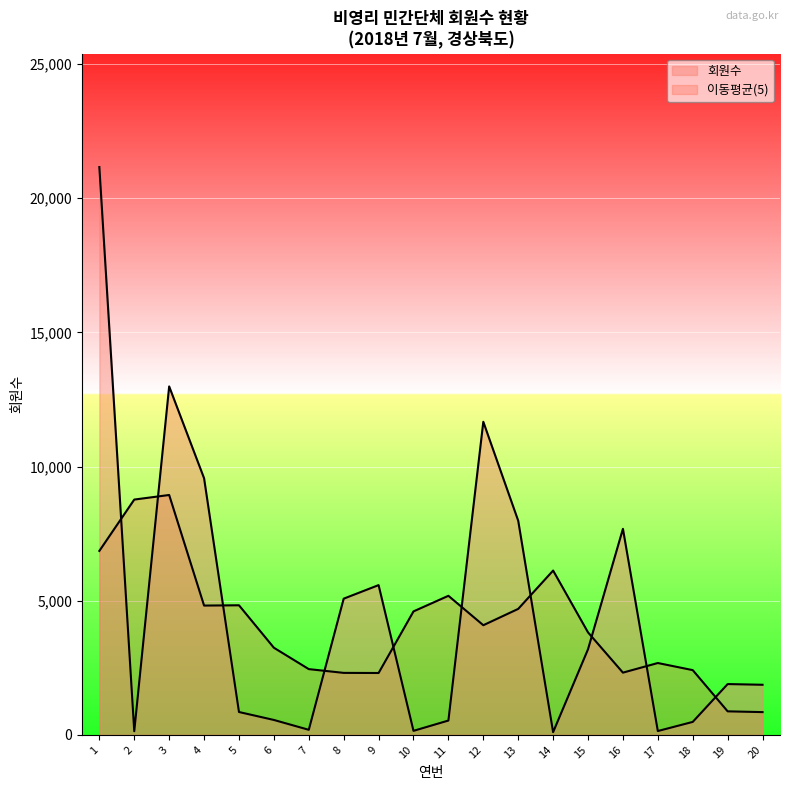

At which label does the data first exceed 1894?

1